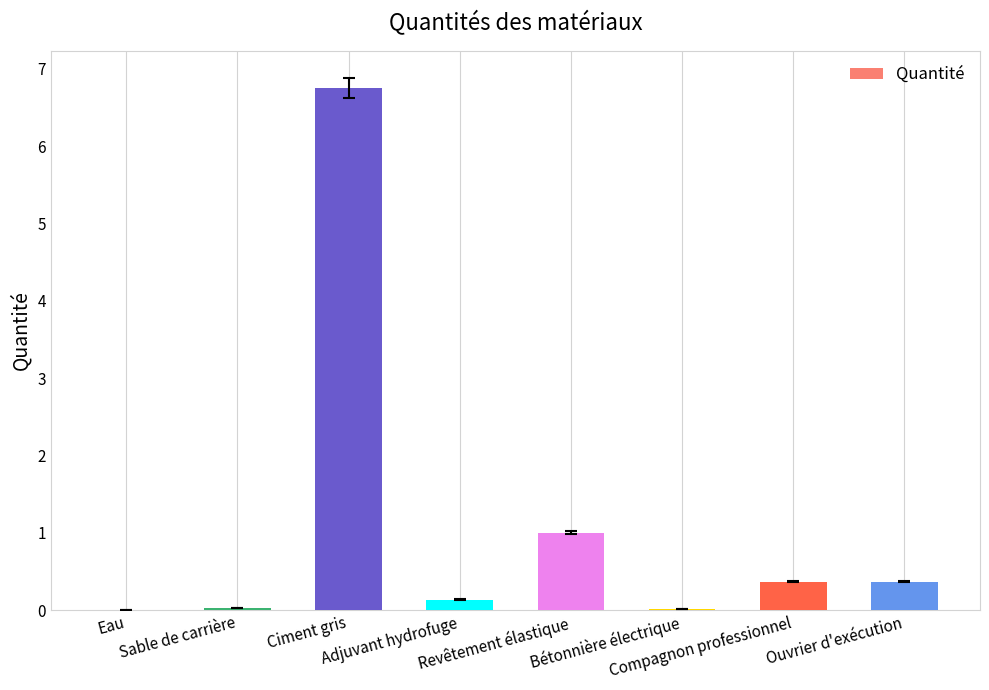

True or false: the data shows 1.0 at Revêtement élastique.

True